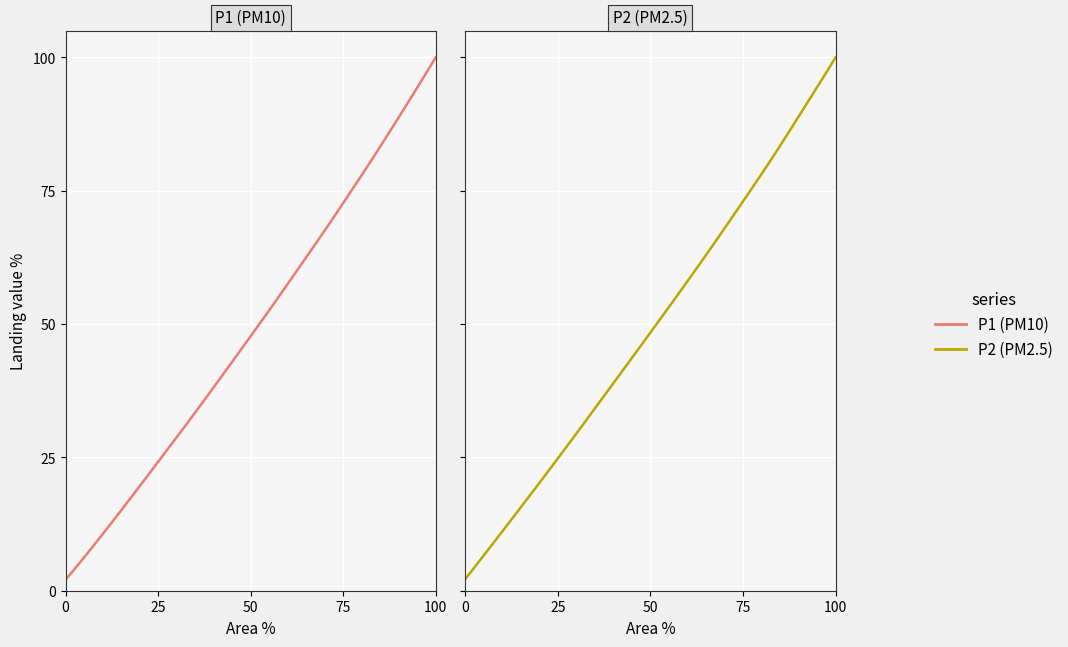

Which series has the widest spread of values?

P1 (PM10)